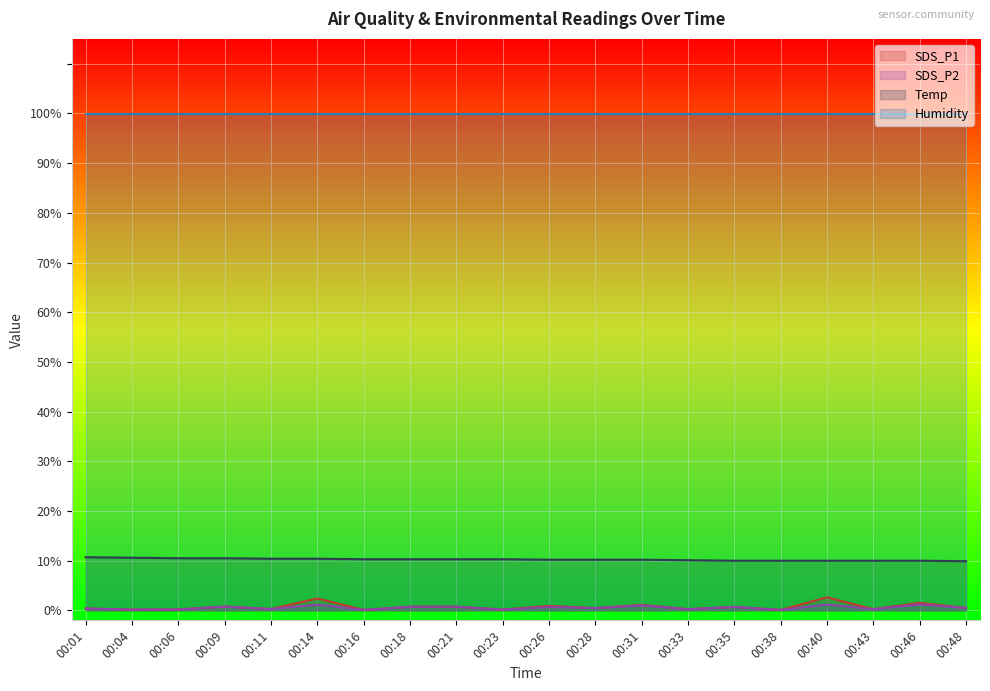

Is it true that Temp equals 10.1 at 00:33?

True